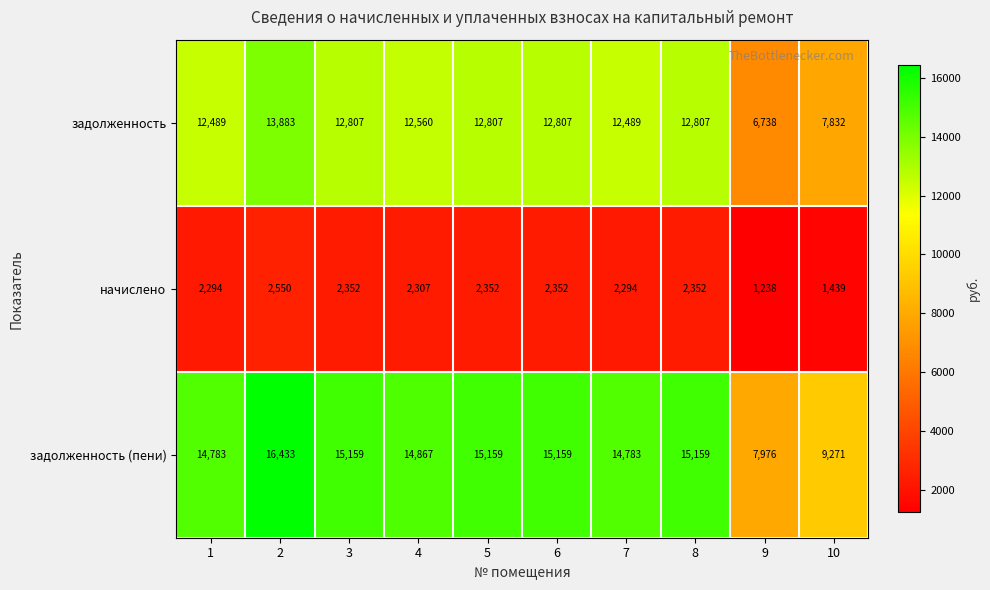

List the series in order of their peak value, highest first.

задолженность (пени), задолженность, начислено